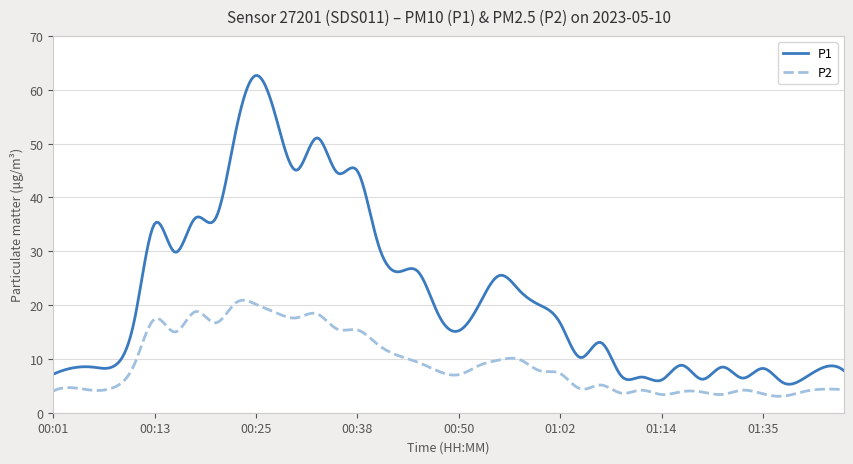

Which series has the widest spread of values?

P1